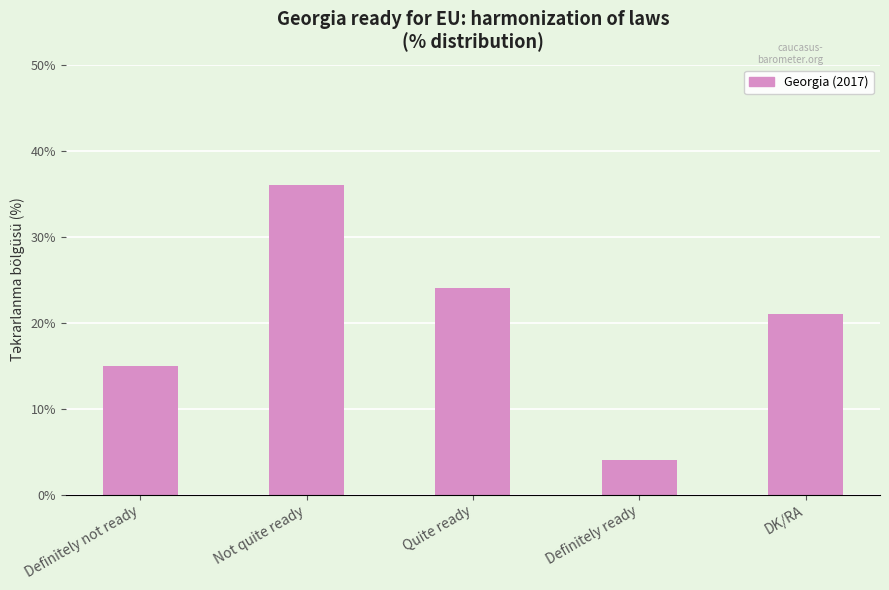

Approximately how many times larger is the value at Definitely not ready compared to DK/RA?

0.7